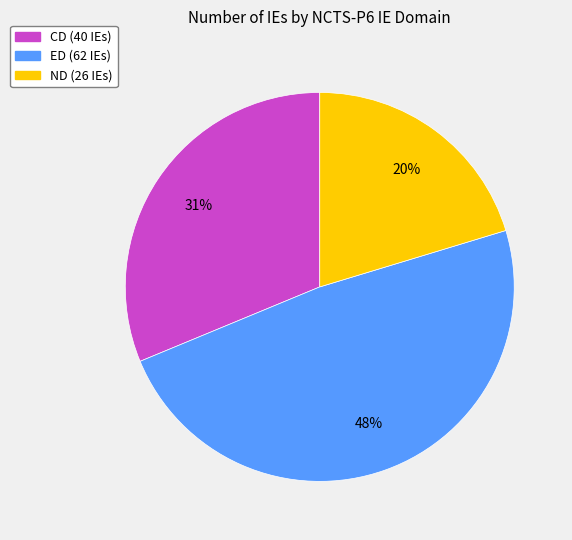

To the nearest percent, what is the average slice percentage?

33%